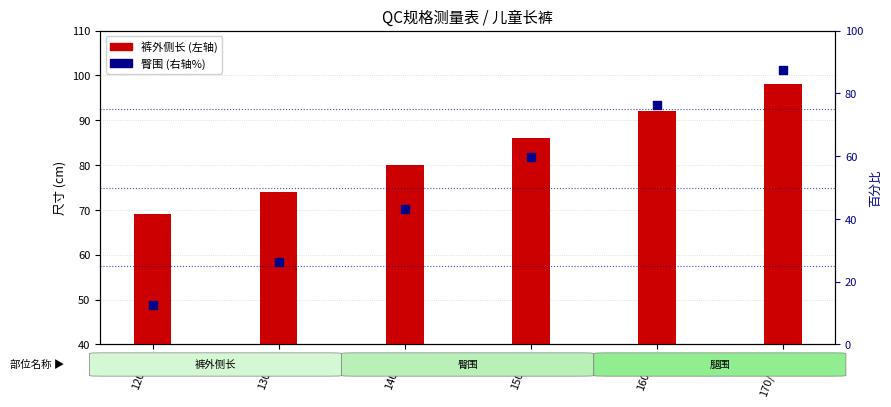

Which has a higher value, 160/69 or 120/53?

160/69